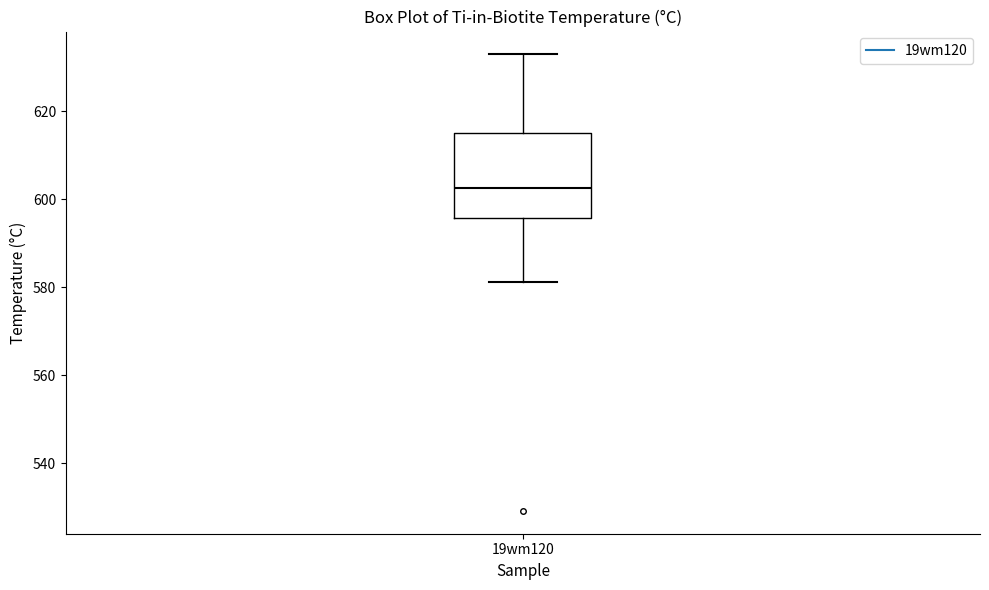

Where is the lower edge of the box for 19wm120 on the y-axis? The values are not printed on the chart, so give them approximately, as read against the axis.

596